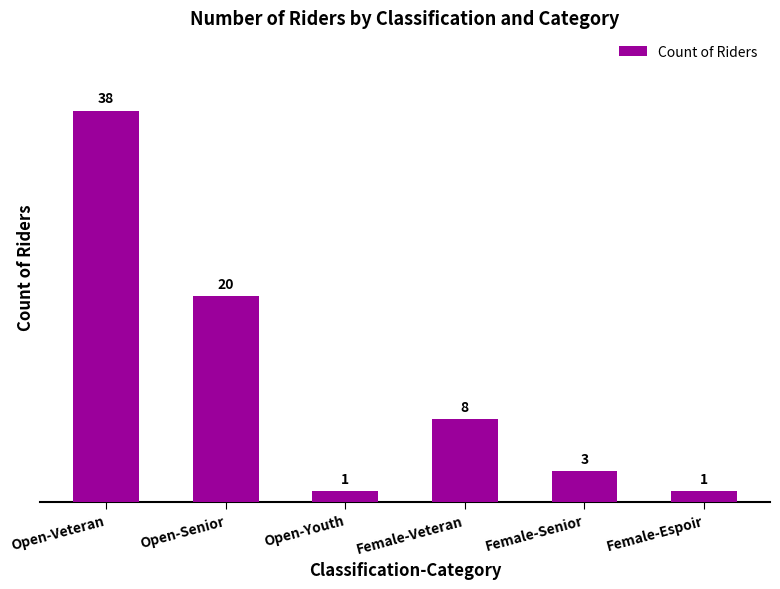

The value at Open-Veteran is 38. True or false?

True